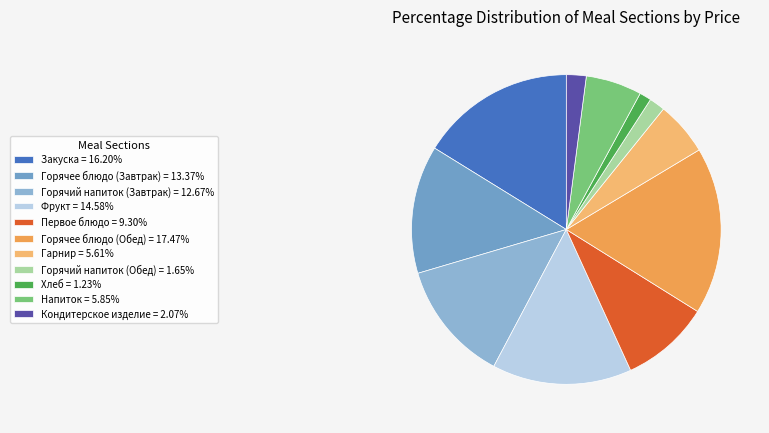

How many segments does this pie chart have?

11